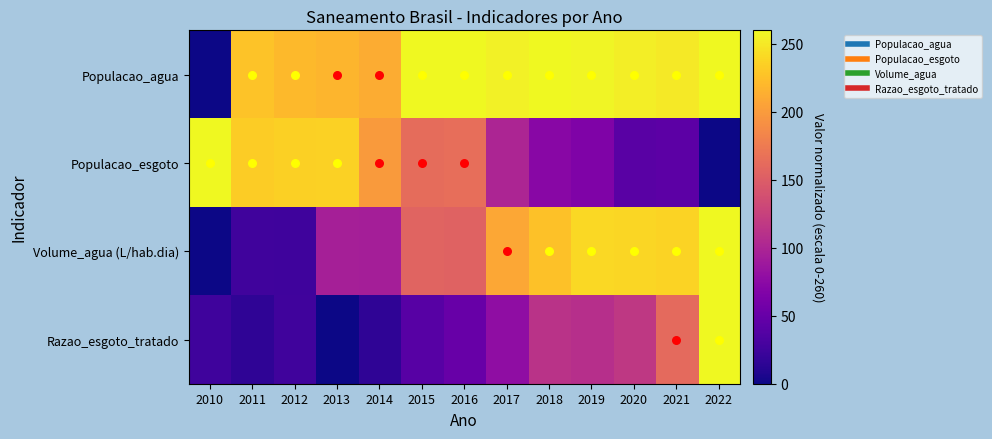

Which category has the highest value across all series?

2015